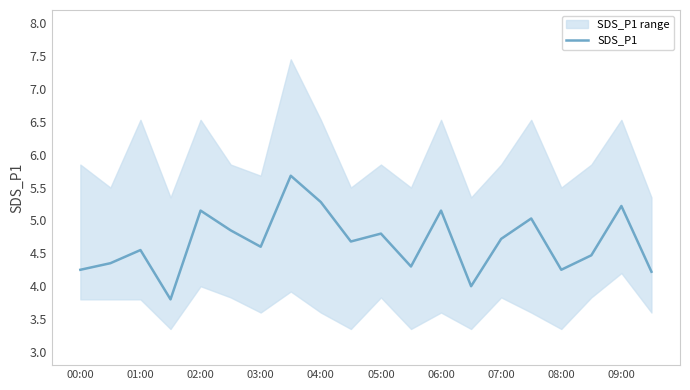

What is the maximum value shown in the chart?

5.7